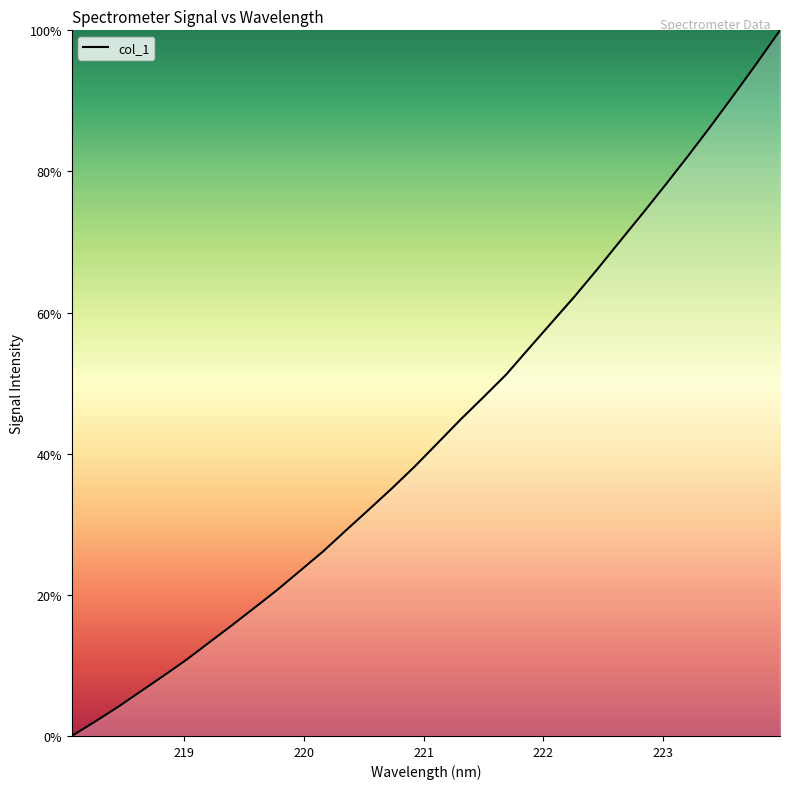

What is the difference between the maximum and minimum values?

100.0